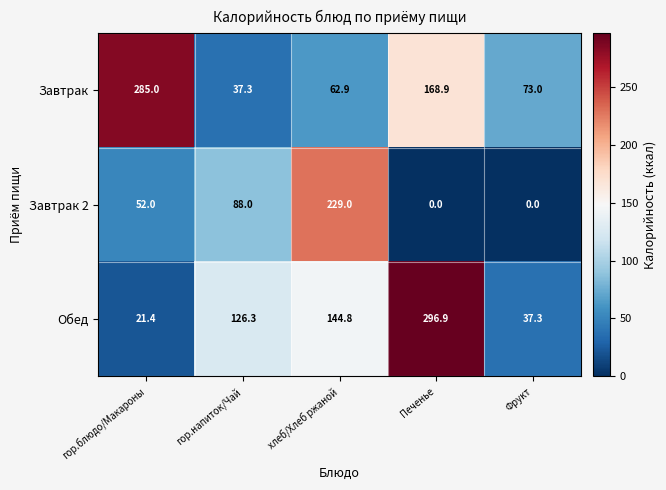

At which label is Завтрак closest to 161?

Печенье